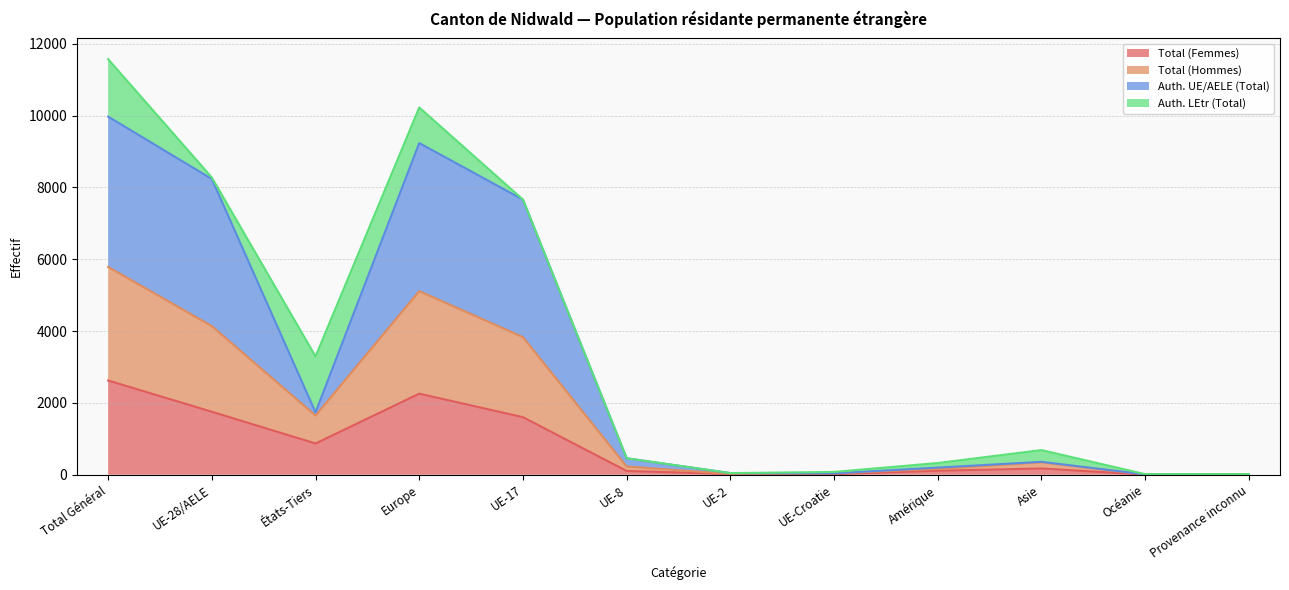

At how many categories does at least one series exceed 4721?

4